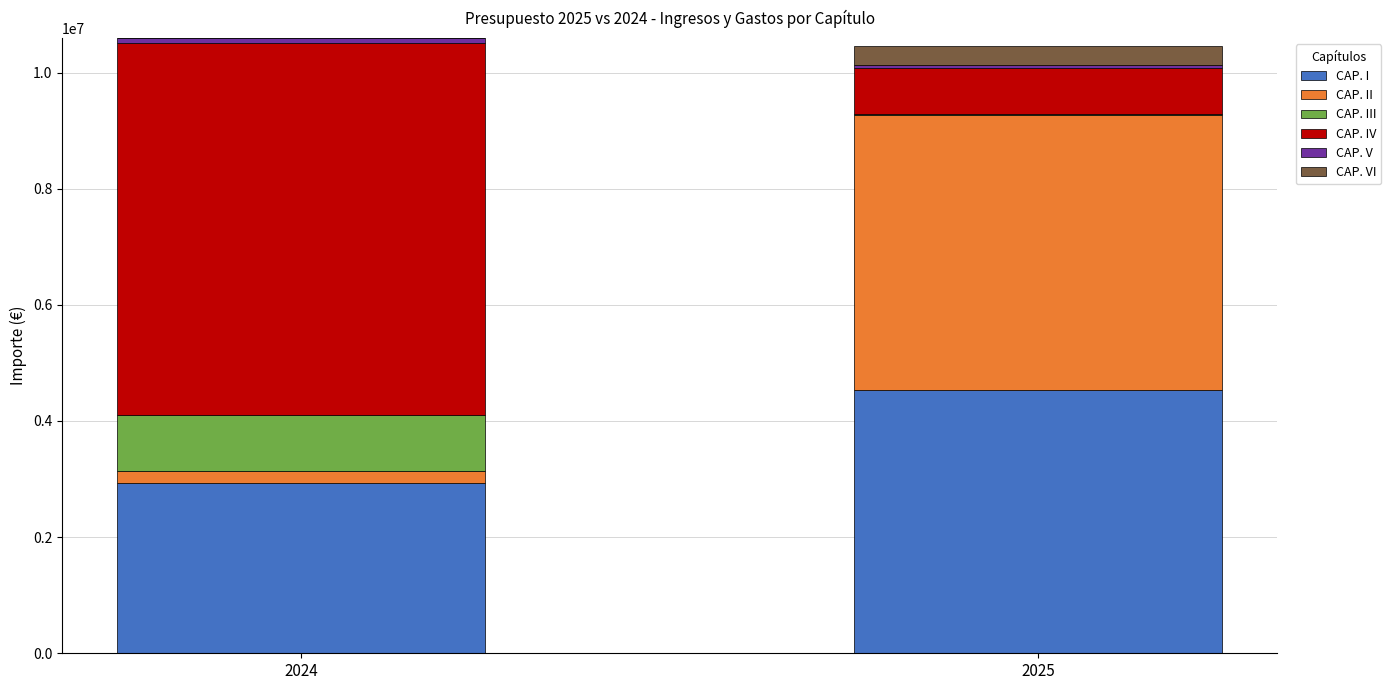

What is the maximum value for CAP. I?

4533926.7